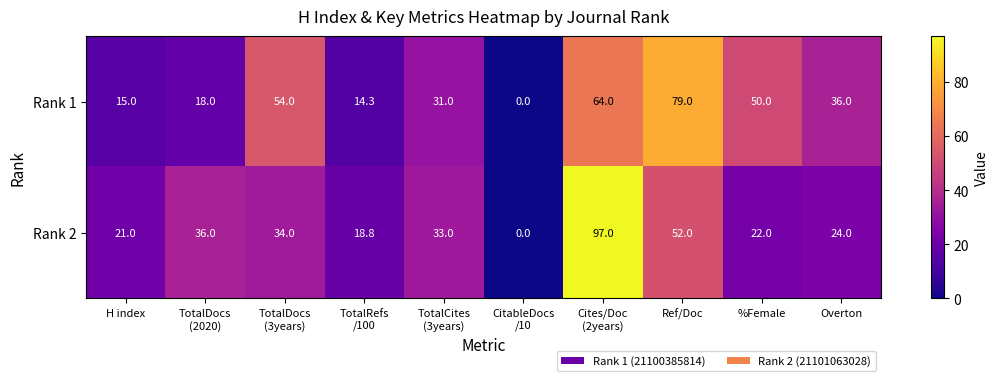

Rank the series by their average value, from lowest to highest.

Rank 2, Rank 1